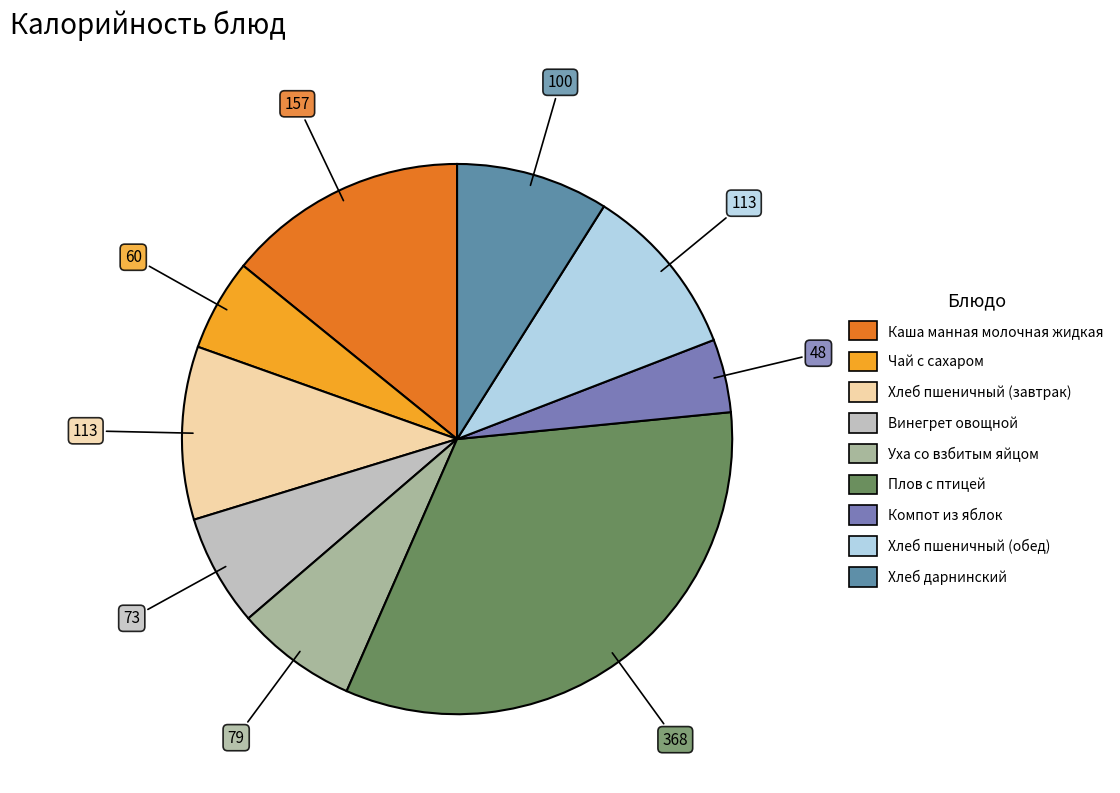

How many segments does this pie chart have?

9